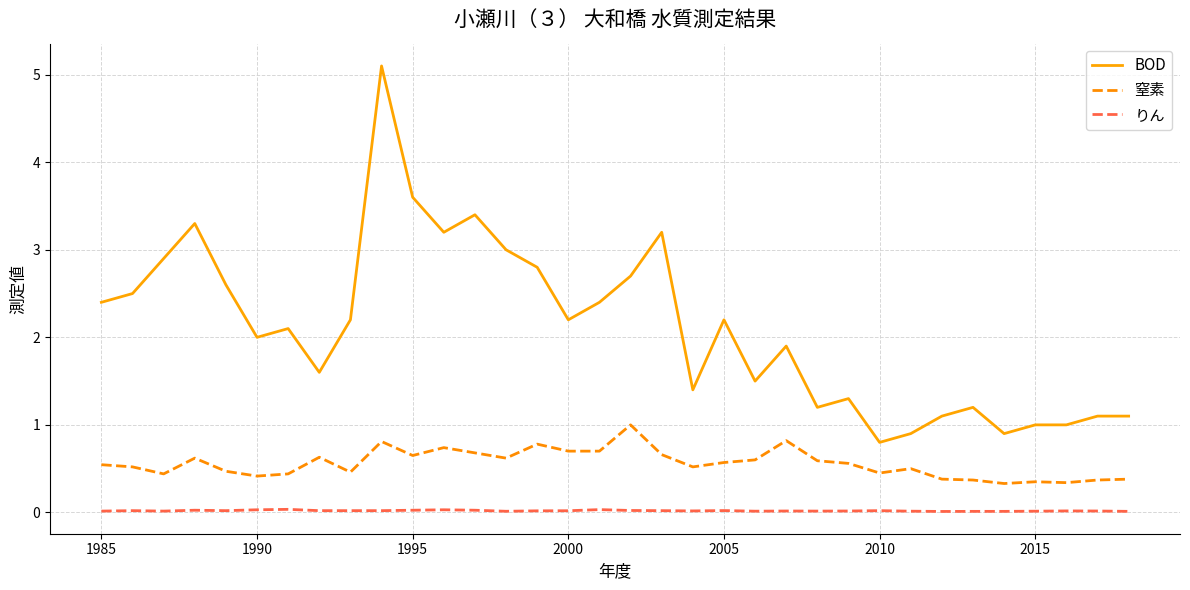

Which series has the widest spread of values?

BOD